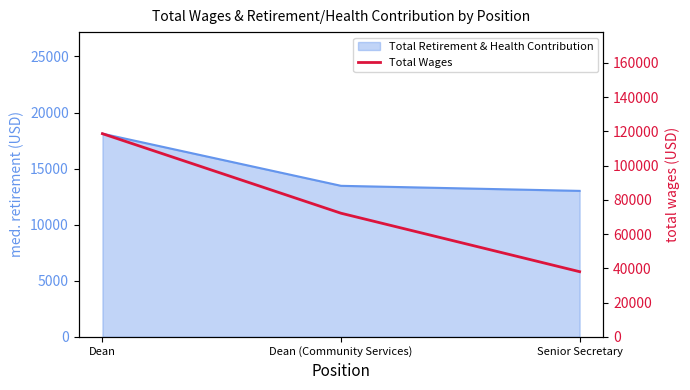

List the labels in order of value, largest first.

Dean, Dean (Community Services), Senior Secretary